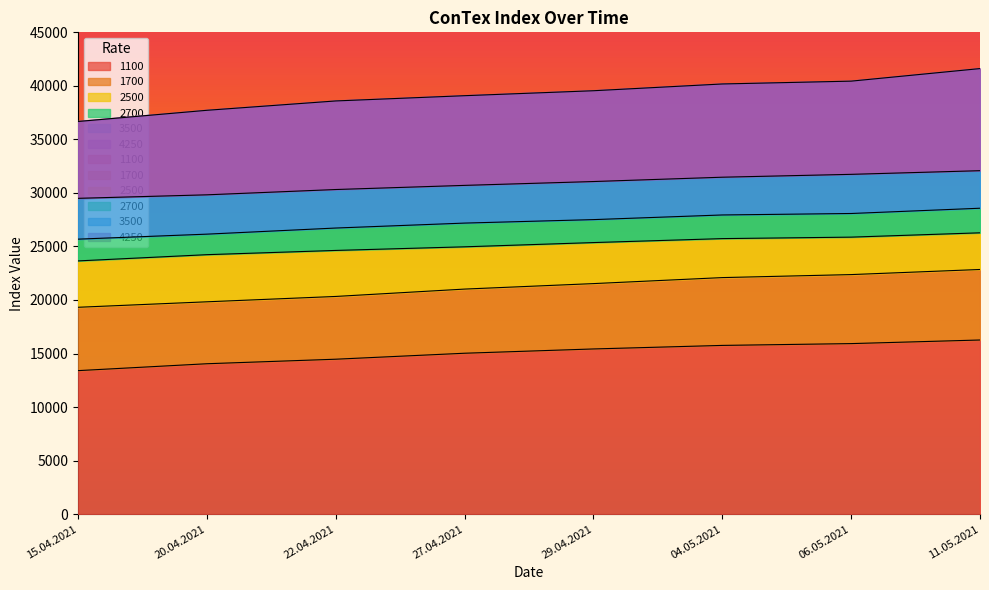

How many lines are shown in the chart?

6